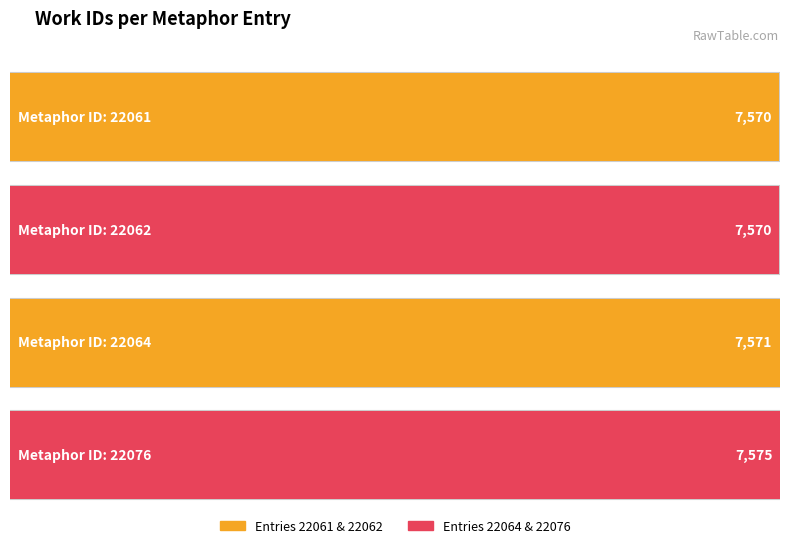

Approximately how many times larger is the value at 22064 compared to 22061?

1.0